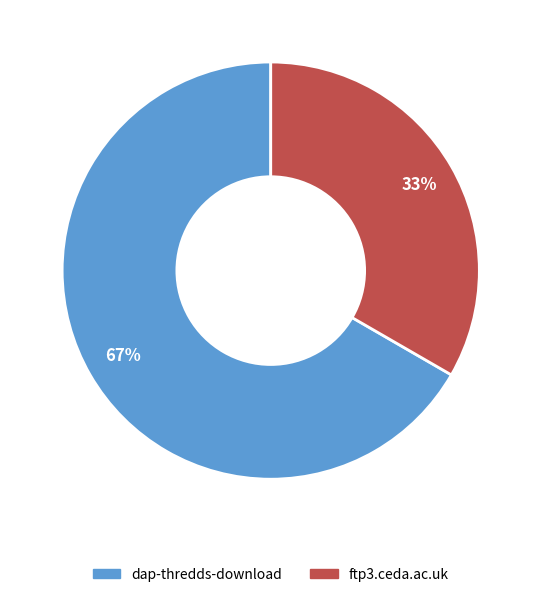

Is the sum of ftp3.ceda.ac.uk and dap-thredds-download greater than half?

Yes